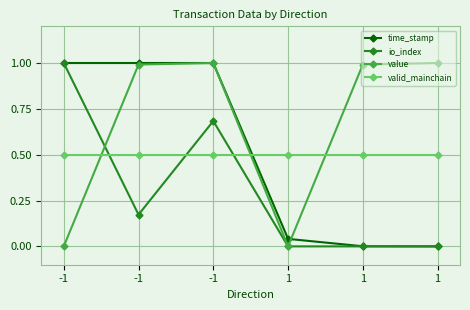

Is this an area chart (filled region under the line)?

No